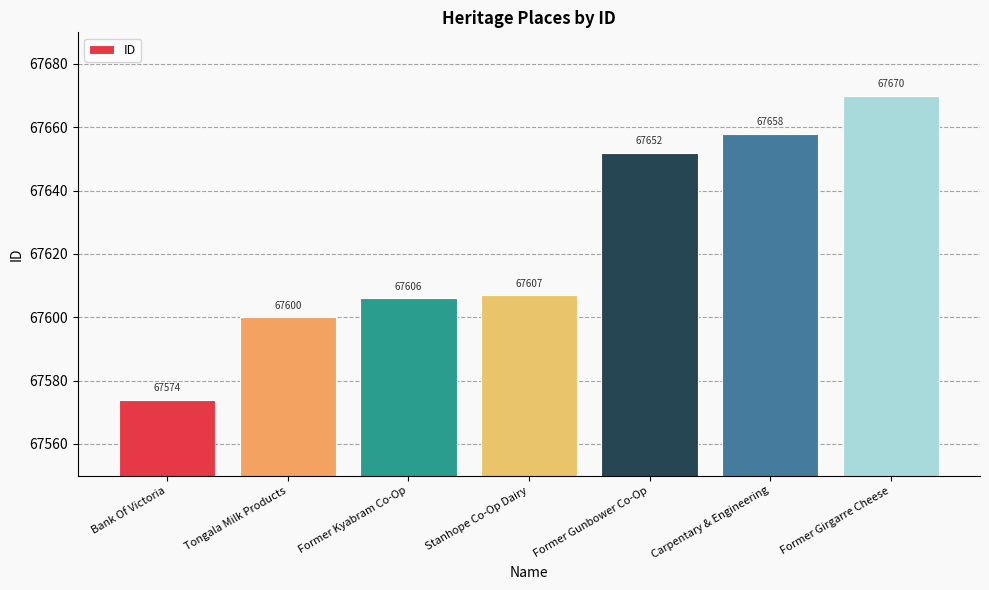

How many series are shown in this chart?

1